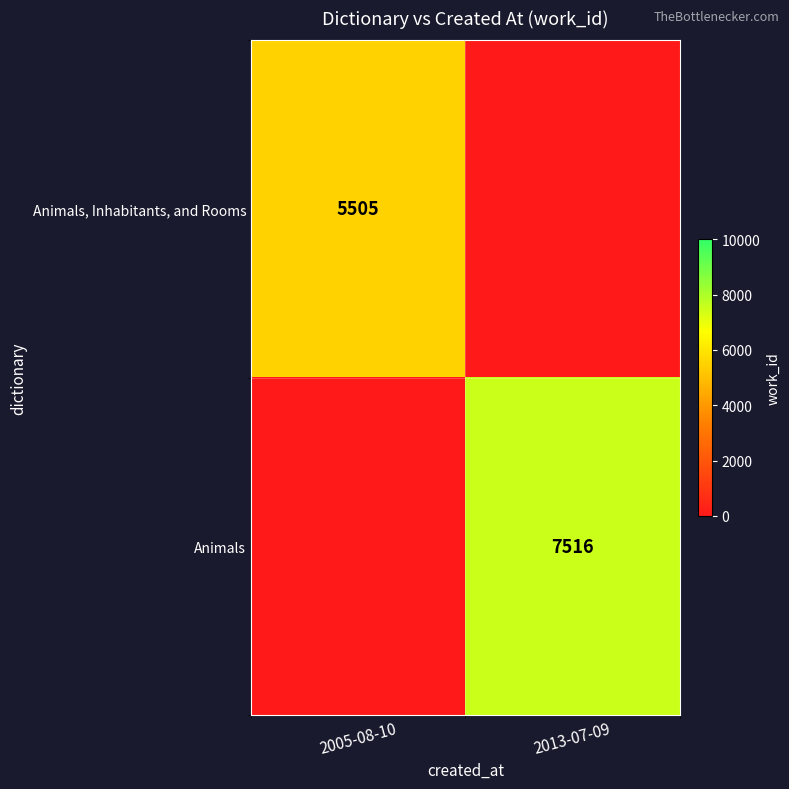

The value of Animals, Inhabitants, and Rooms at 2005-08-10 is 5505. True or false?

True